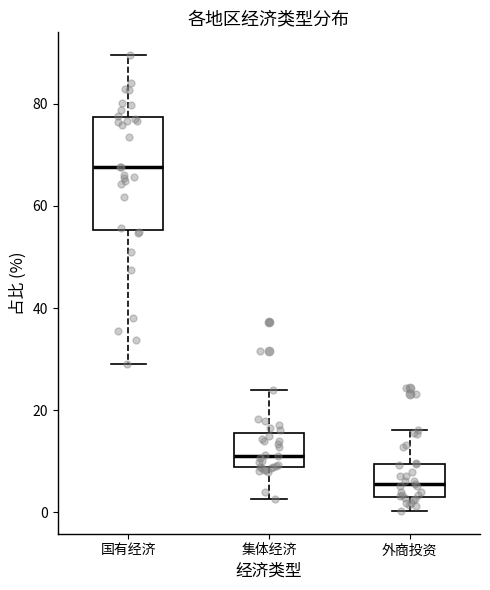

Where does the upper whisker of the box for 国有经济 end on the y-axis? The values are not printed on the chart, so give them approximately, as read against the axis.

90